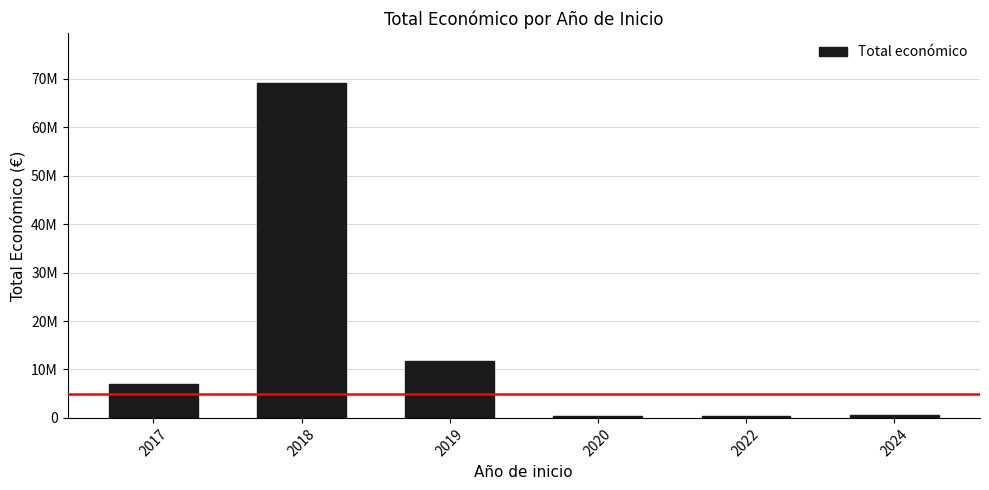

What is the greatest value displayed?

69145862